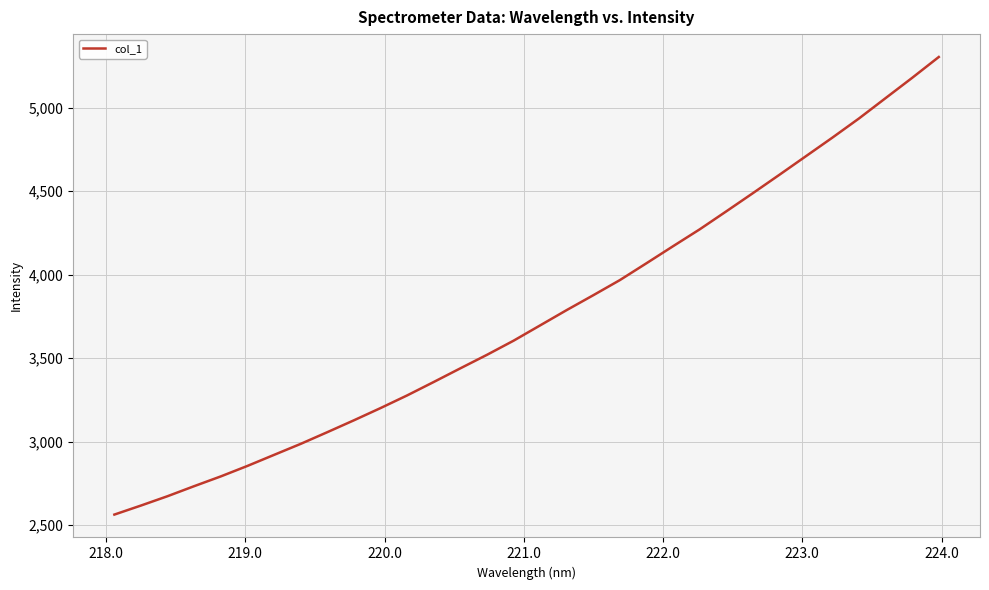

What is the difference between the maximum and minimum values?

2739.5